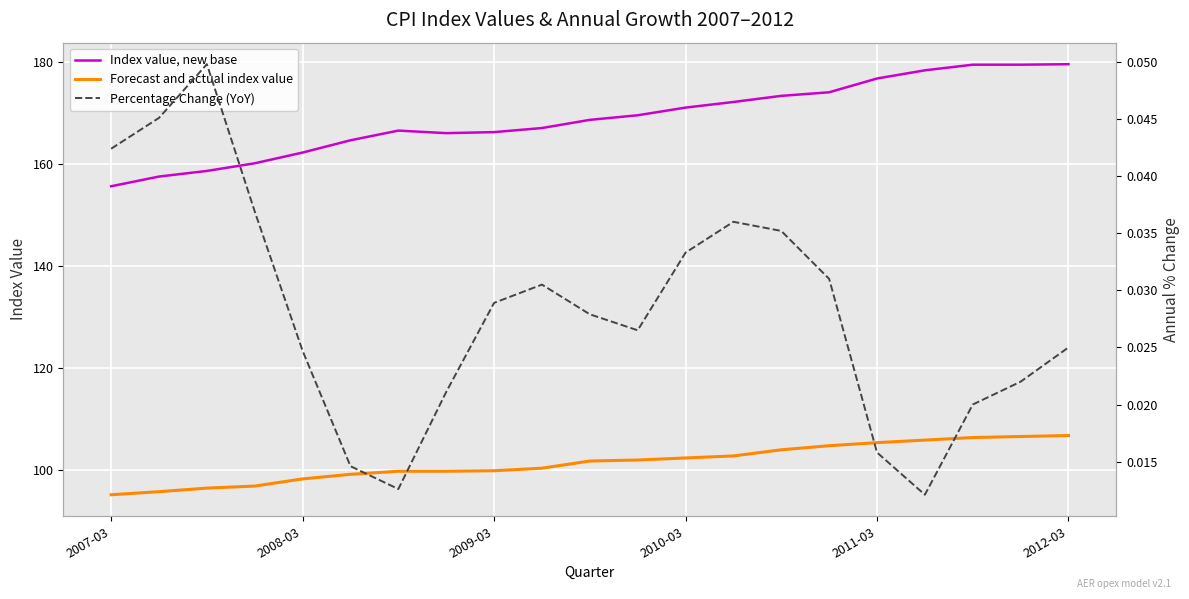

Is it true that Percentage Change (YoY) equals 0.1 at 14?

False